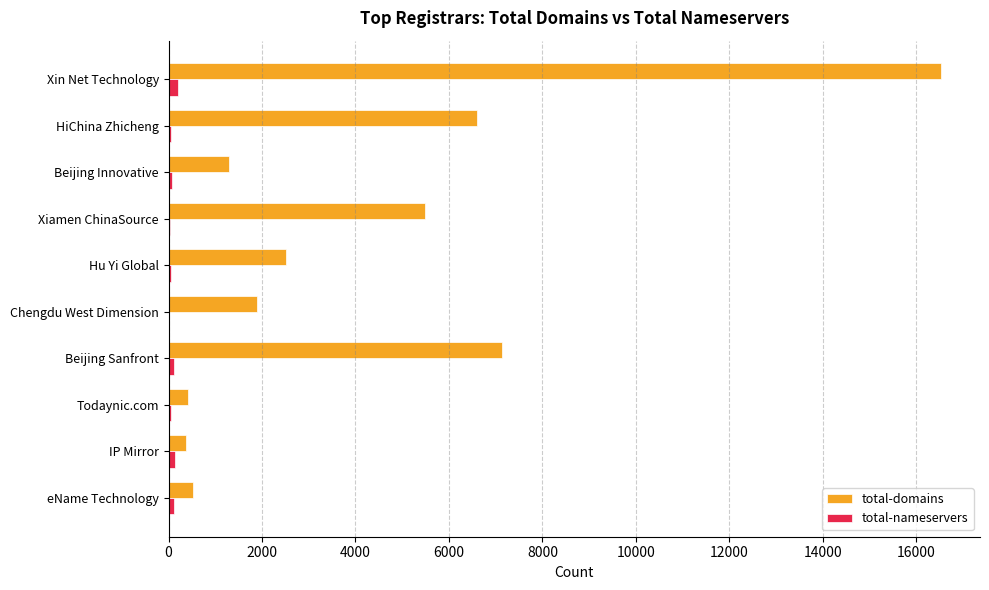

Between Xiamen ChinaSource and Beijing Sanfront, which series saw the biggest shift?

total-domains